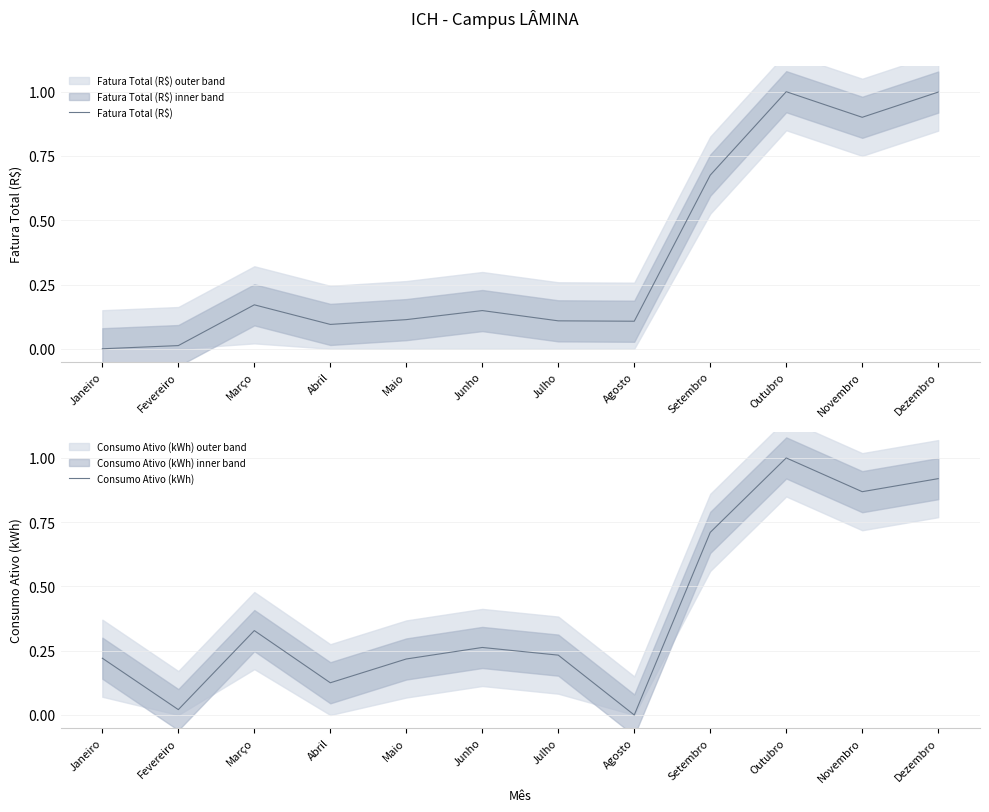

What are all the series names shown in the legend?

Fatura Total (R$), Consumo Ativo (kWh)